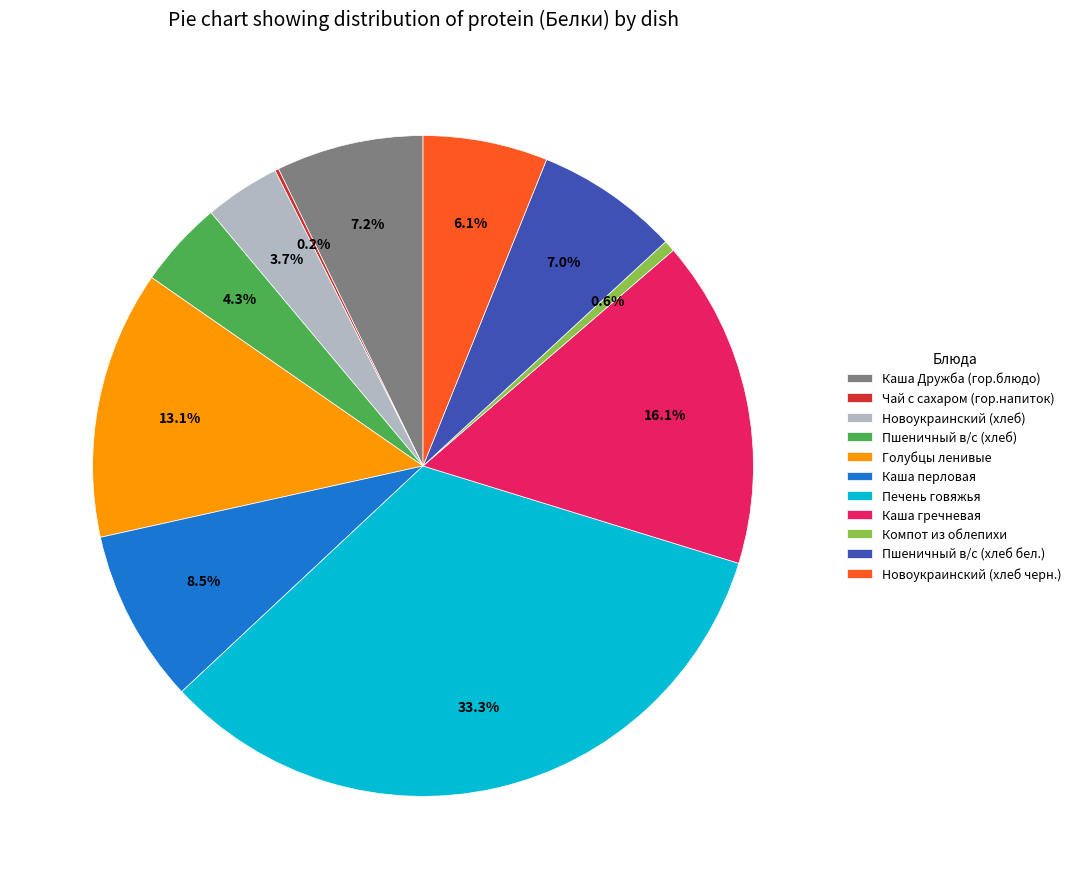

The Новоукраинский (хлеб черн.) slice represents 6% of the pie. True or false?

True